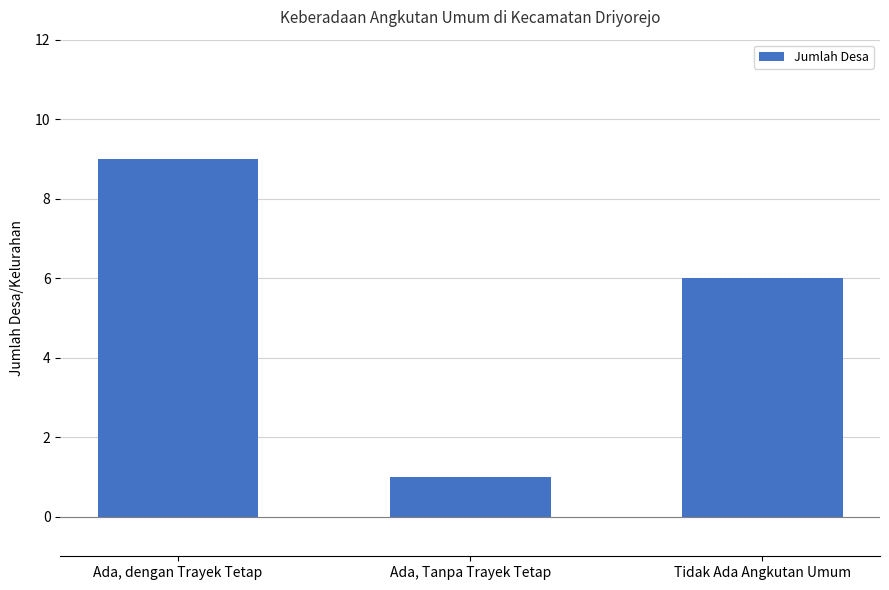

What value does the data have at Tidak Ada Angkutan Umum?

6